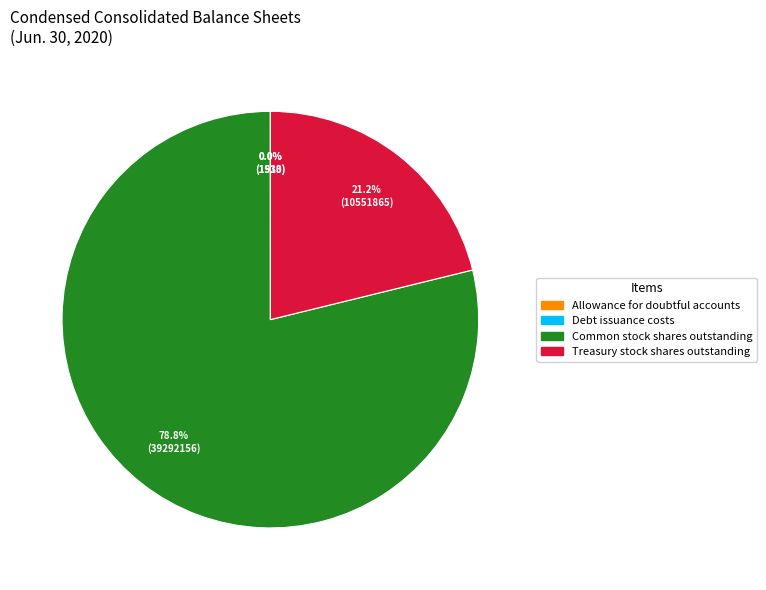

What percentage is the Treasury stock shares outstanding slice, to the nearest percent?

21%